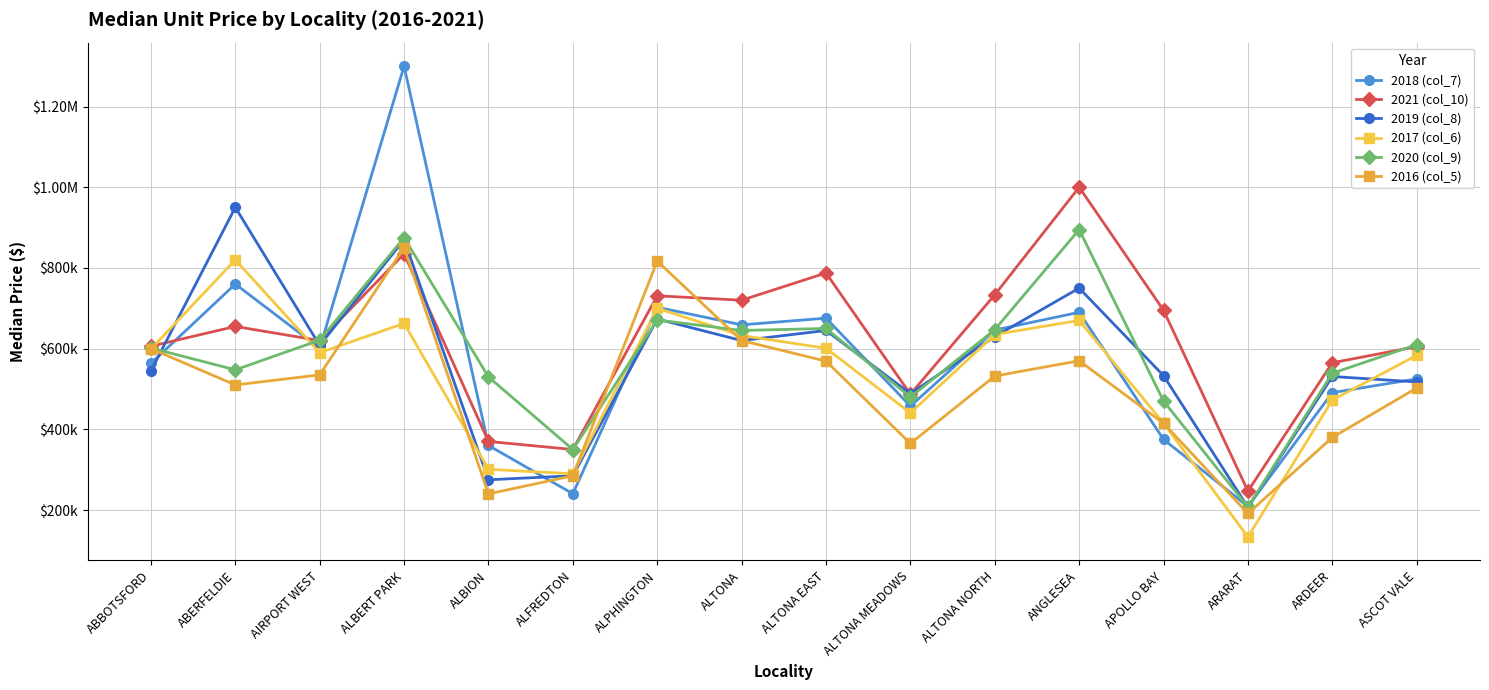

Is this an area chart (filled region under the line)?

No